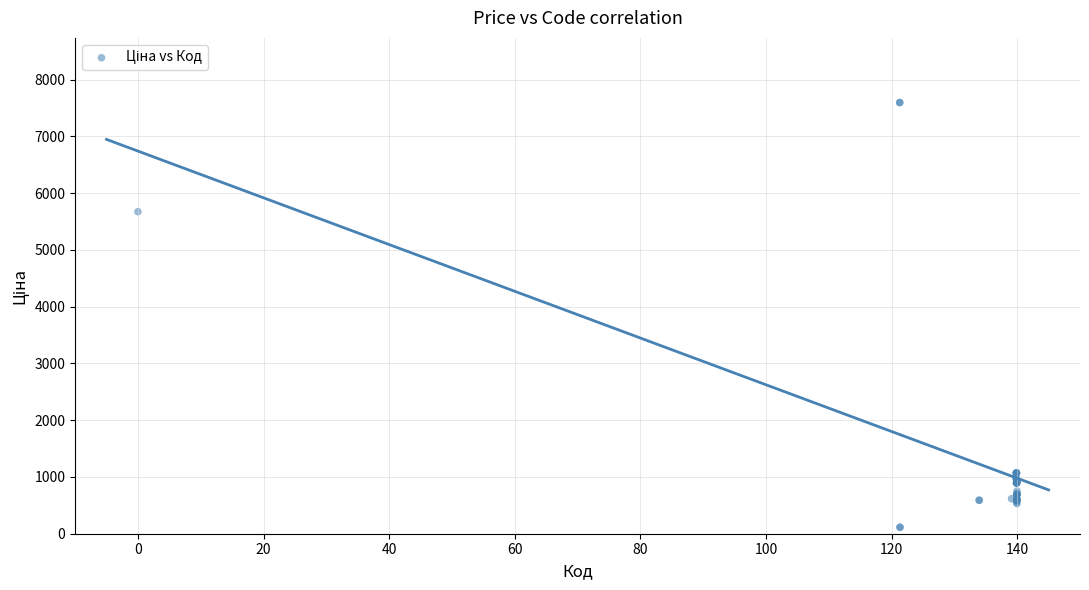

What Y value in the scatter plot is closest to 3855?

5673.8